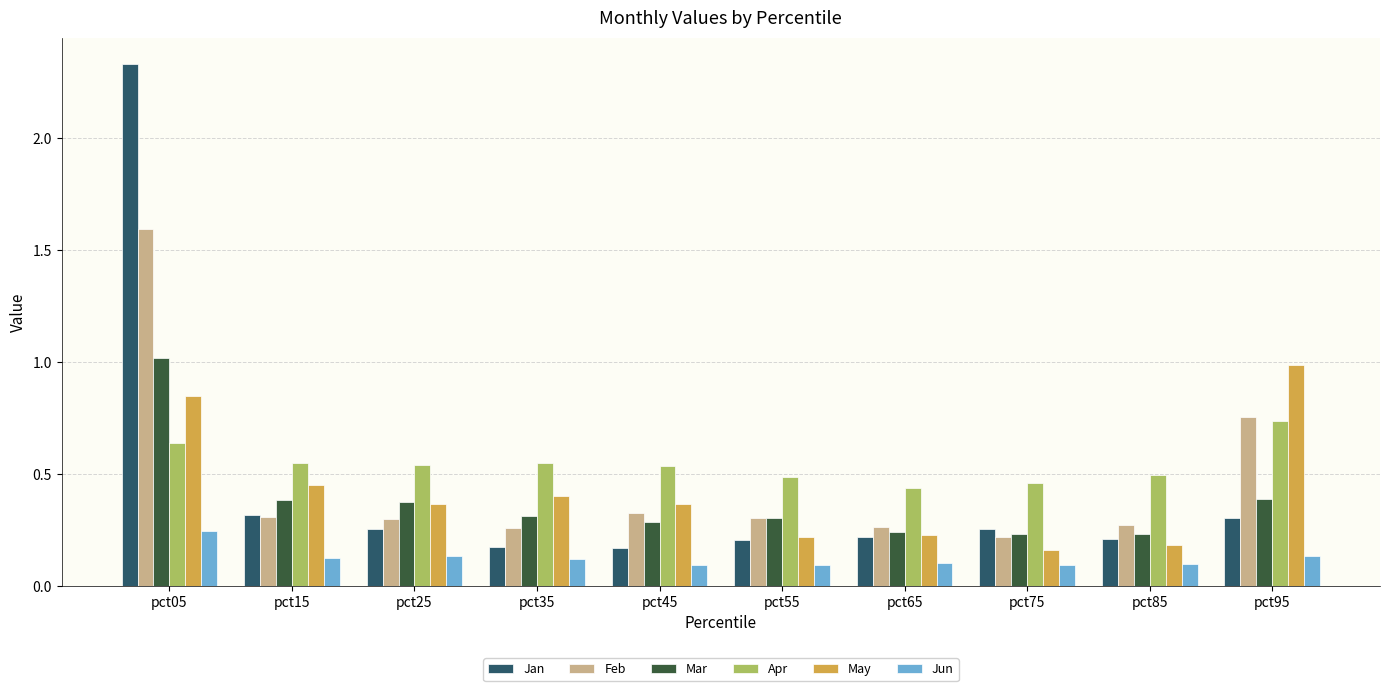

How many bars are there in total?

60